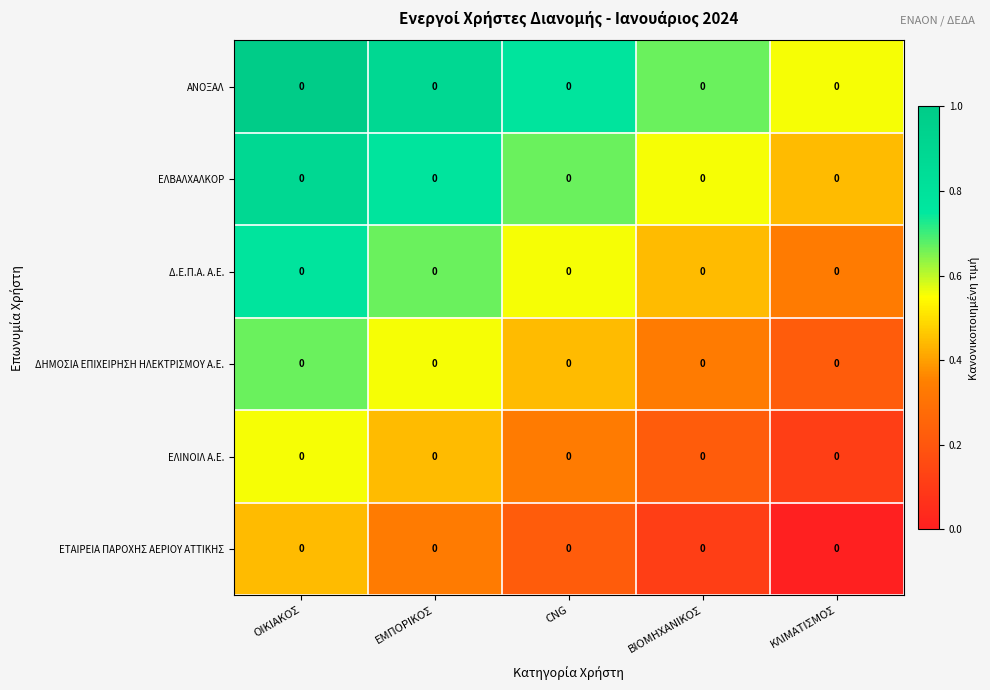

What is the difference between the highest and lowest values at ΕΜΠΟΡΙΚΟΣ?

0.6